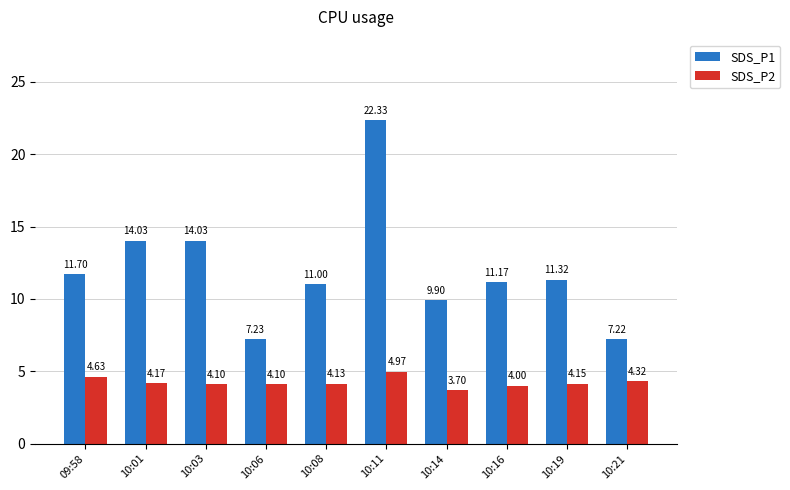

The value of SDS_P1 at 10:08 is 5.9. True or false?

False